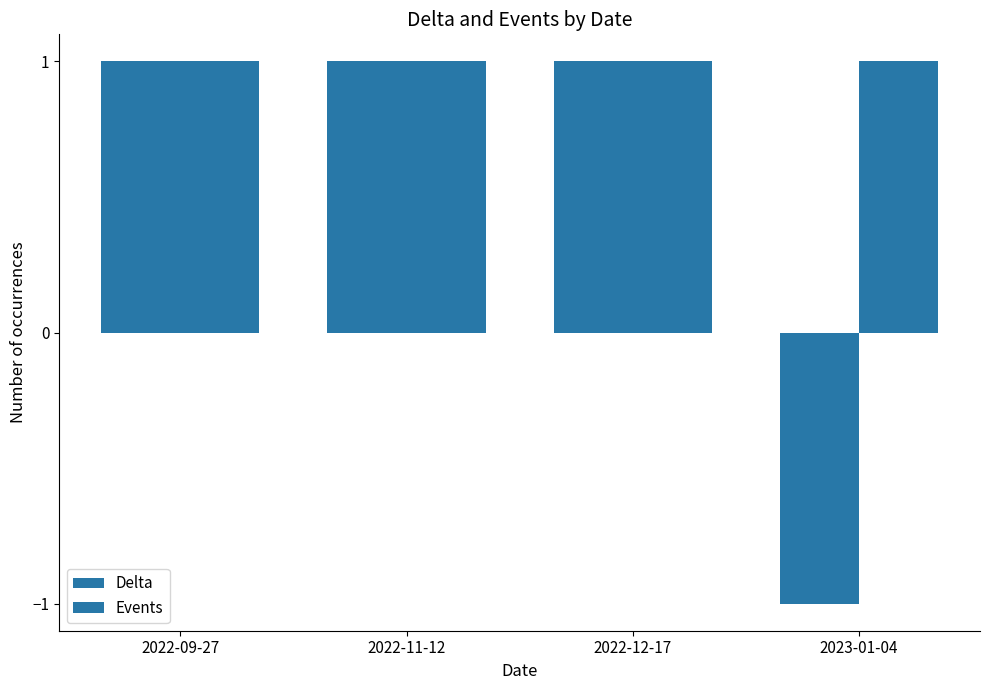

Is it true that Delta equals 1 at 2022-12-17?

True